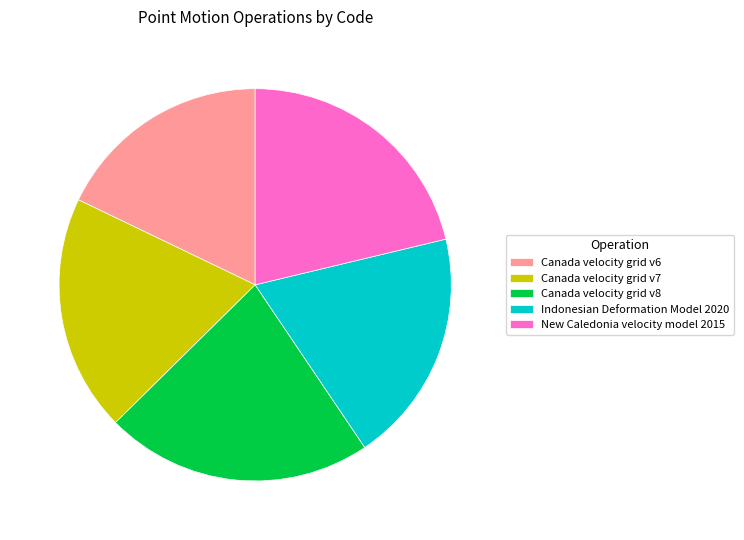

How many segments does this pie chart have?

5